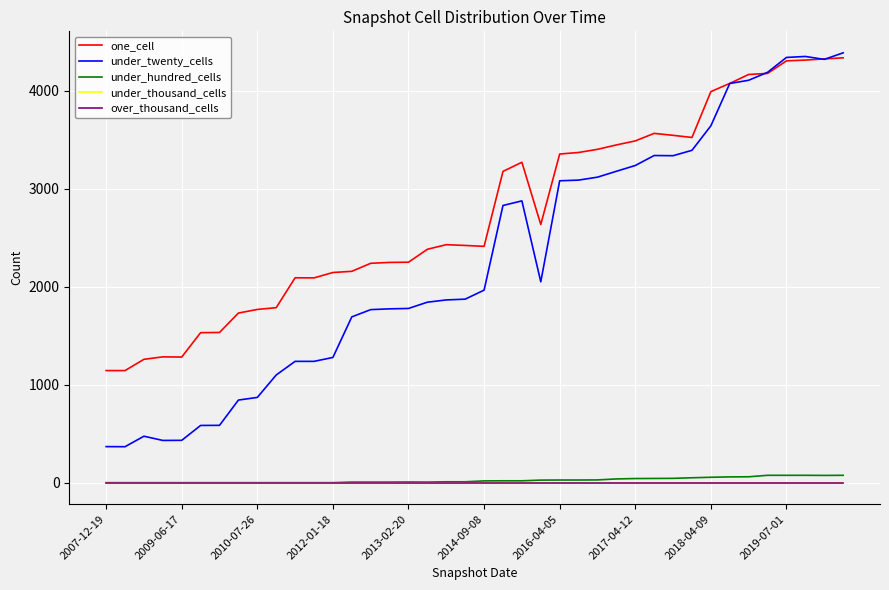

Does the chart display data point markers on the line(s)?

No